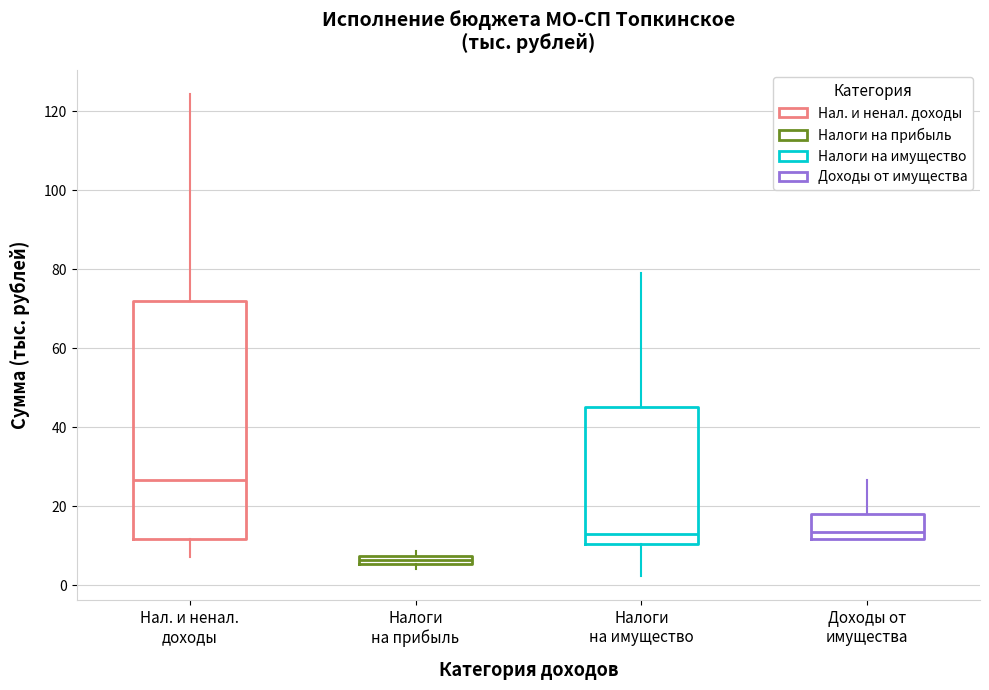

Comparing the boxes themselves (not the whiskers), which one is the tallest?

Нал. и ненал. доходы